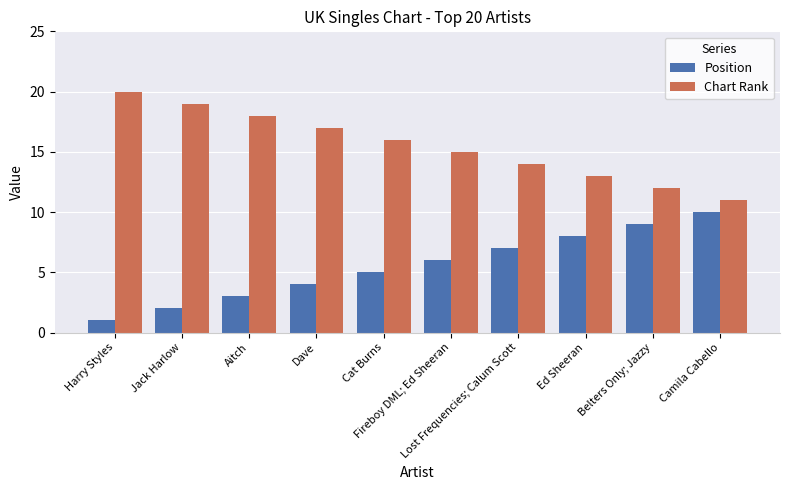

What is the difference between the maximum and minimum values in the Position series?

9